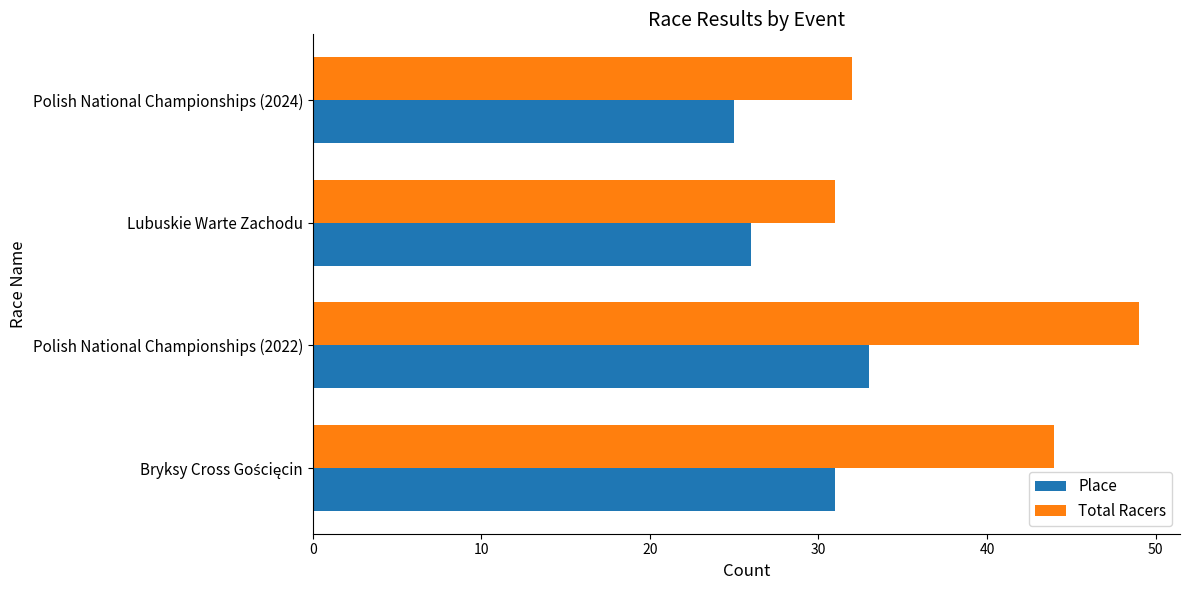

What is the total value across all series at Lubuskie Warte Zachodu?

57